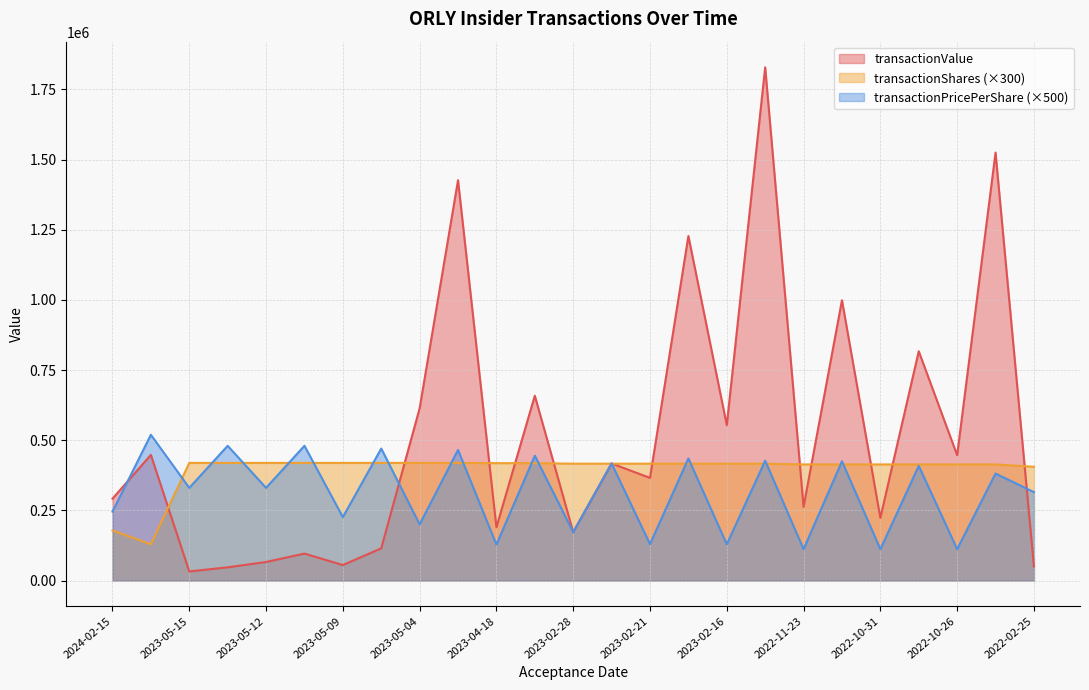

How many lines are shown in the chart?

3